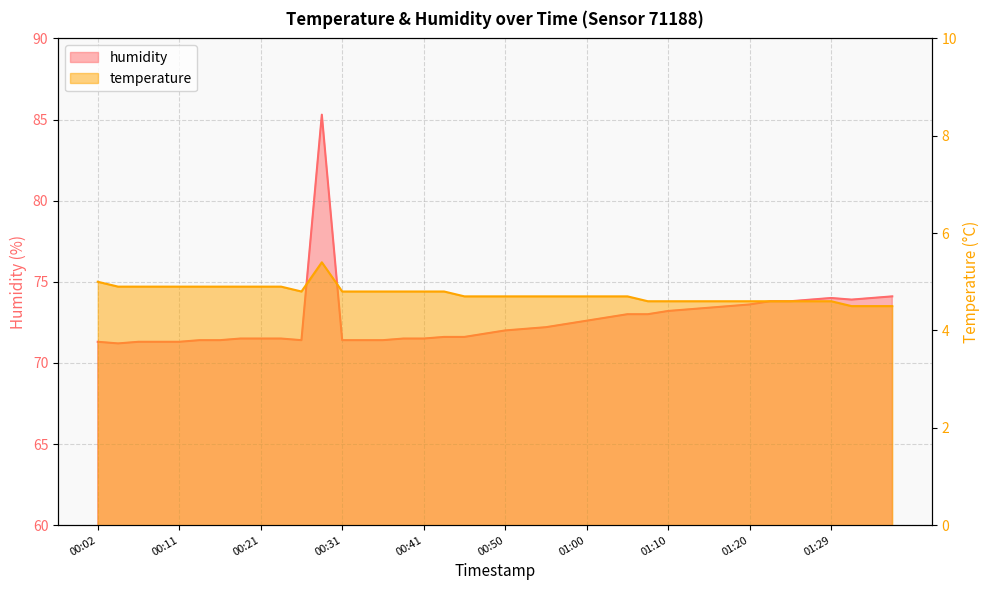

How many values in the humidity series exceed 72?

20